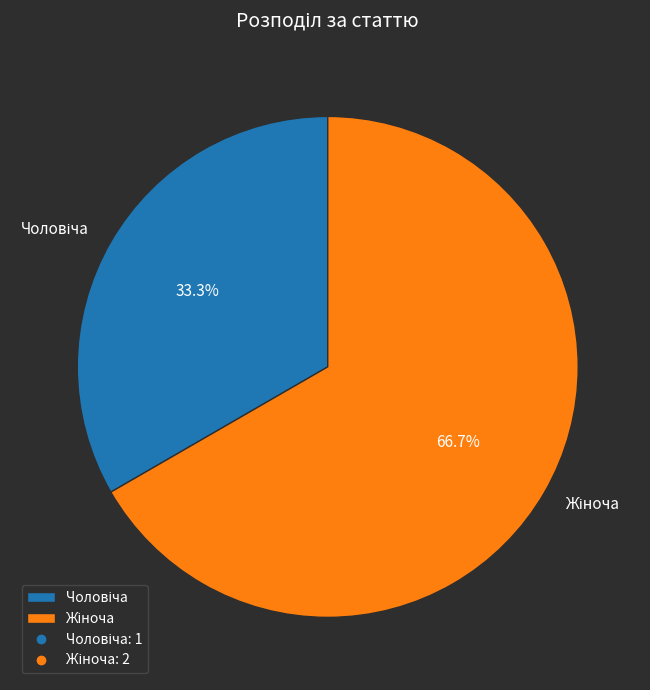

How many segments does this pie chart have?

2